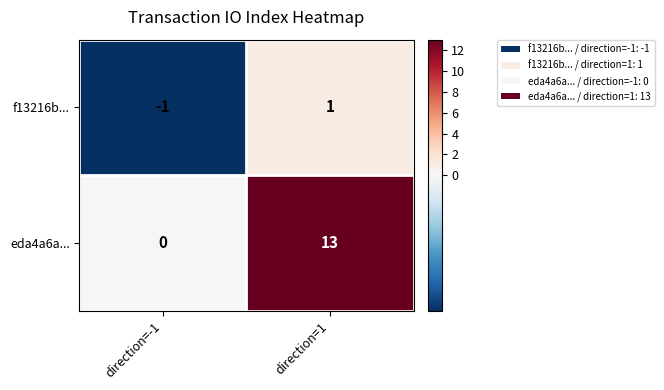

Is it true that f13216b... equals 2 at direction=1?

False